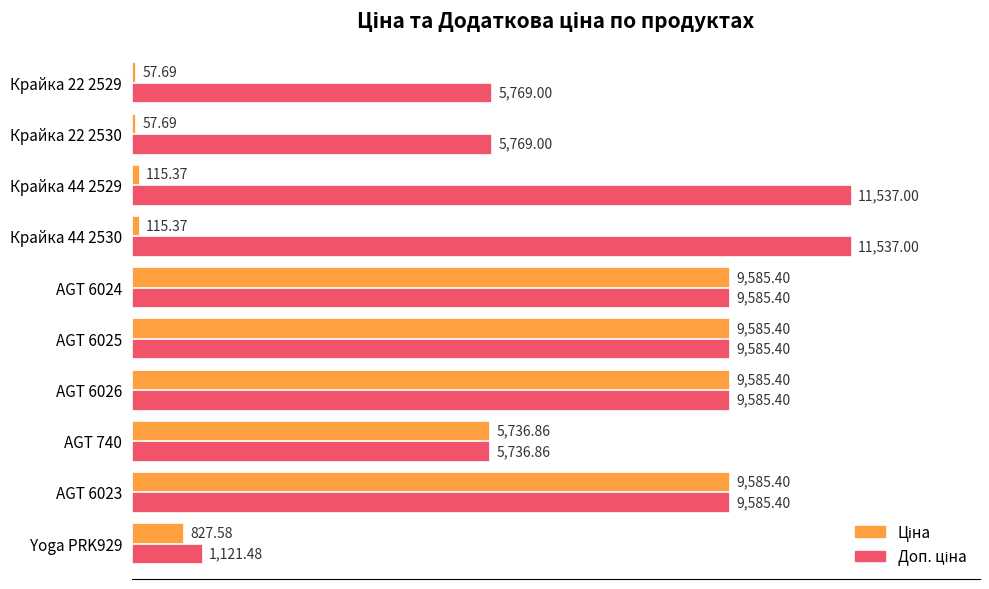

How many data points does each series have?

10